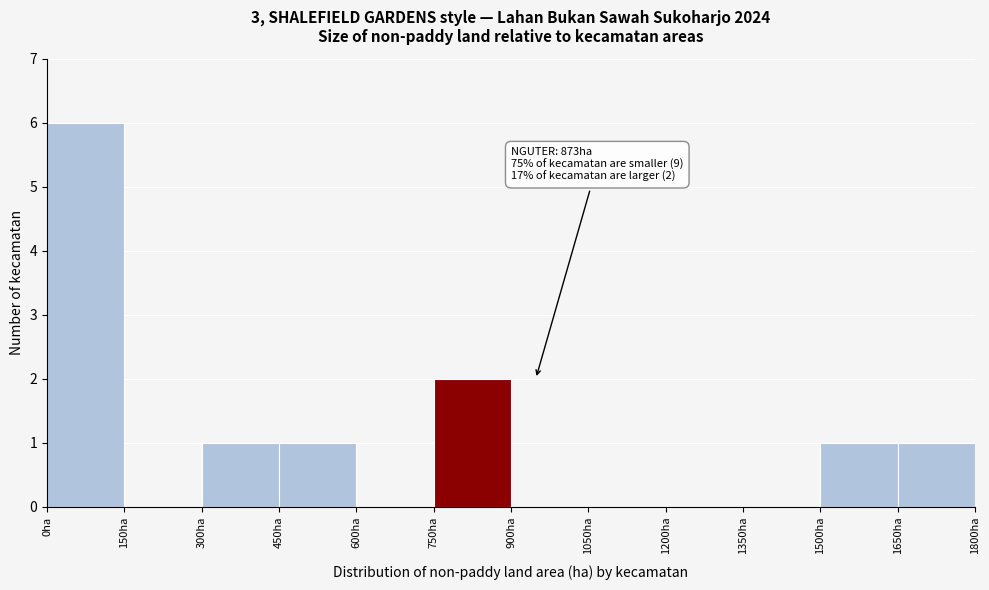

Which range on the x-axis has the tallest bar?

0 to 150